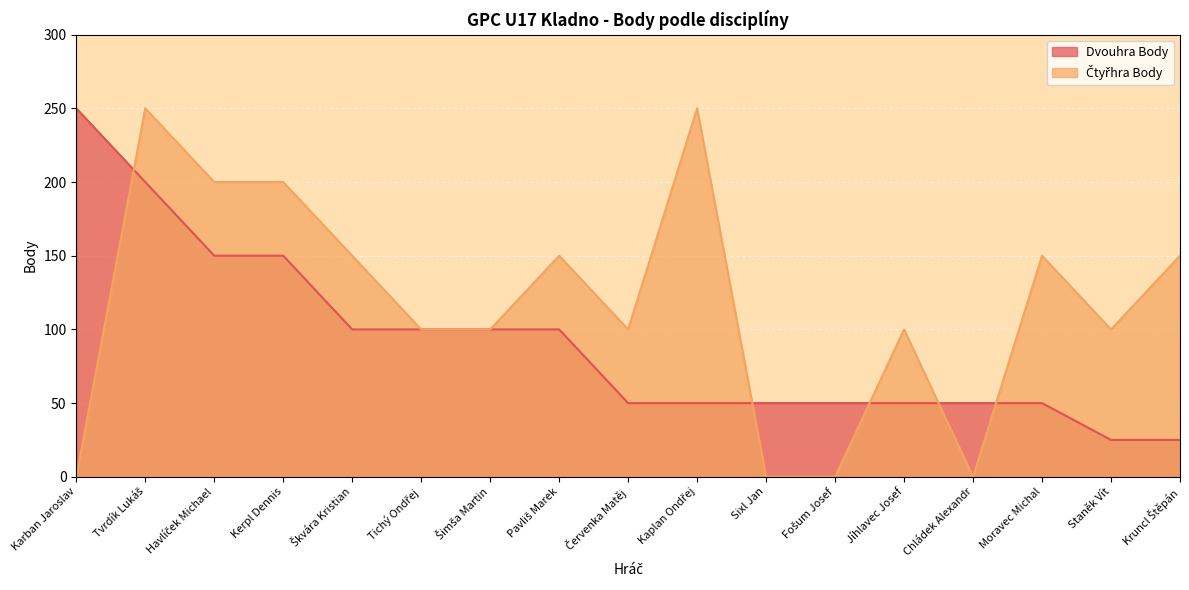

At which label does Čtyřhra Body reach its minimum?

Karban Jaroslav